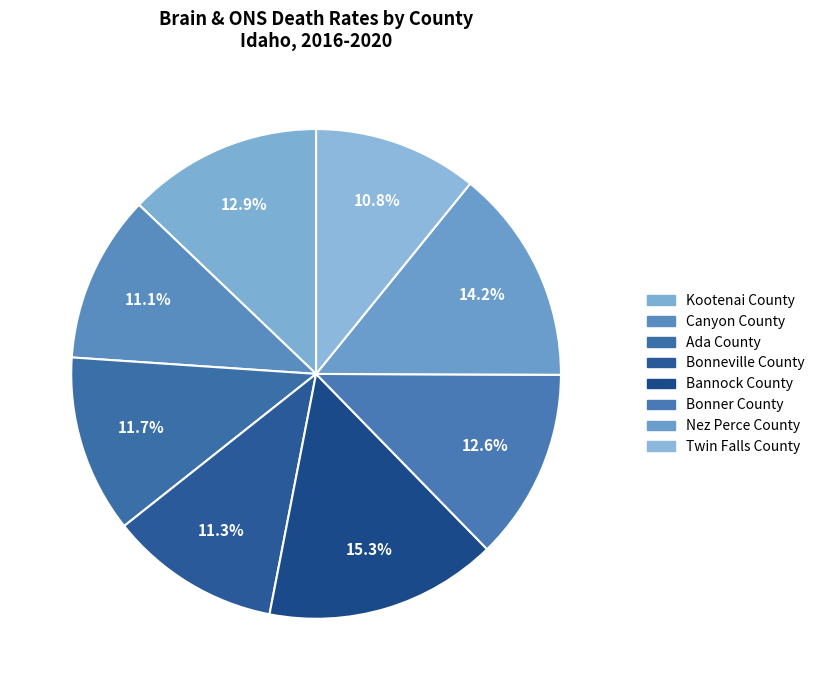

How many slices are in this pie chart?

8